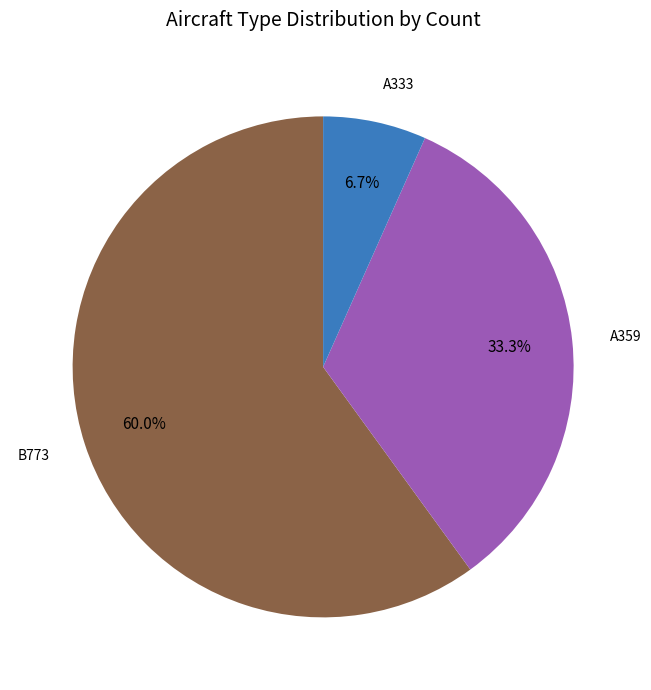

What portion of the pie excludes B773?

40.0%